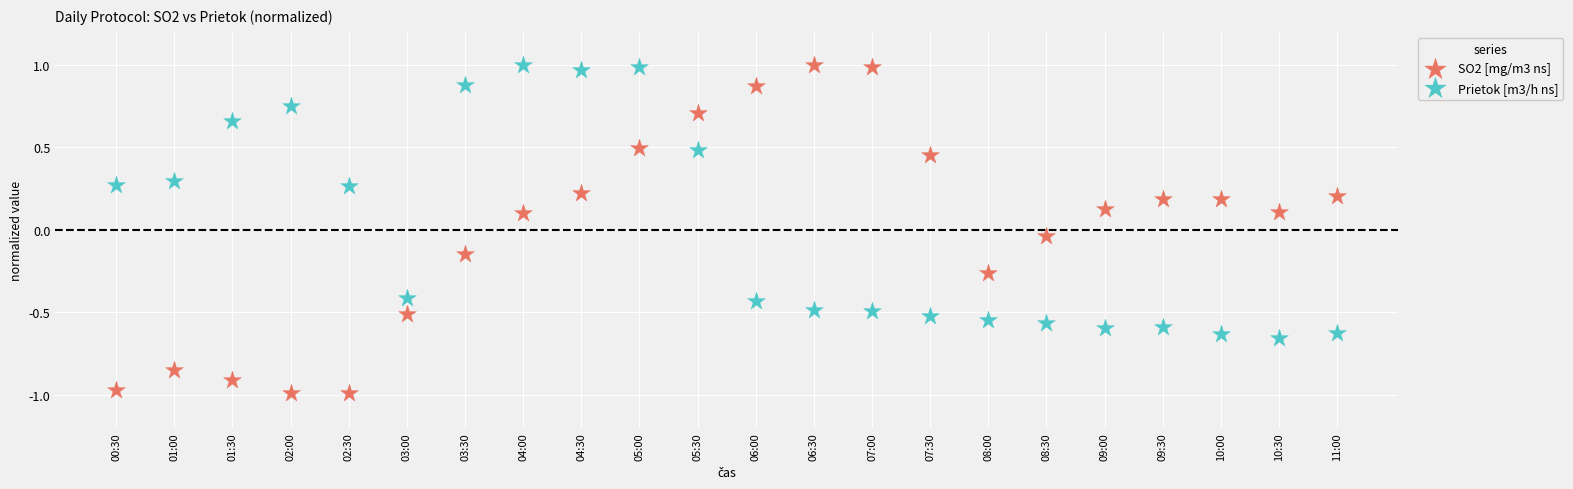

Which series has the largest Y range (max minus min)?

SO2 [mg/m3 ns]